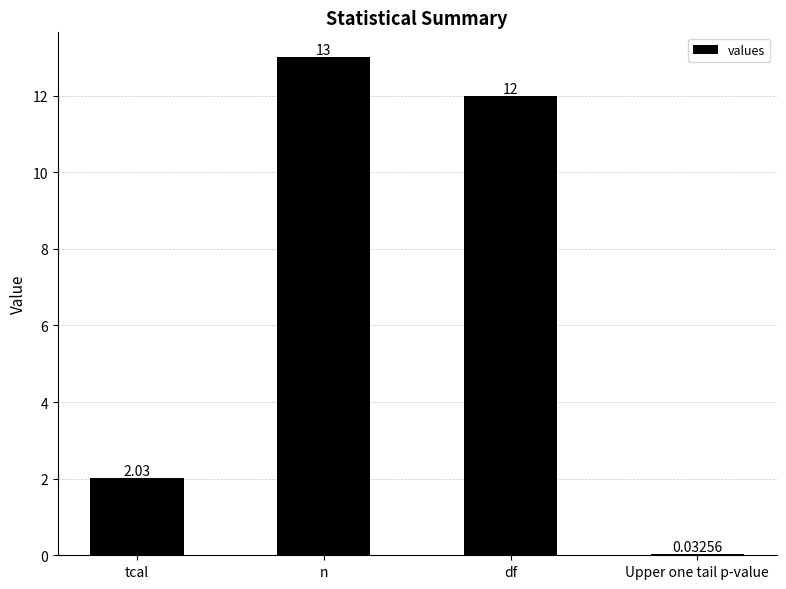

Which label corresponds to the largest value in the chart?

n